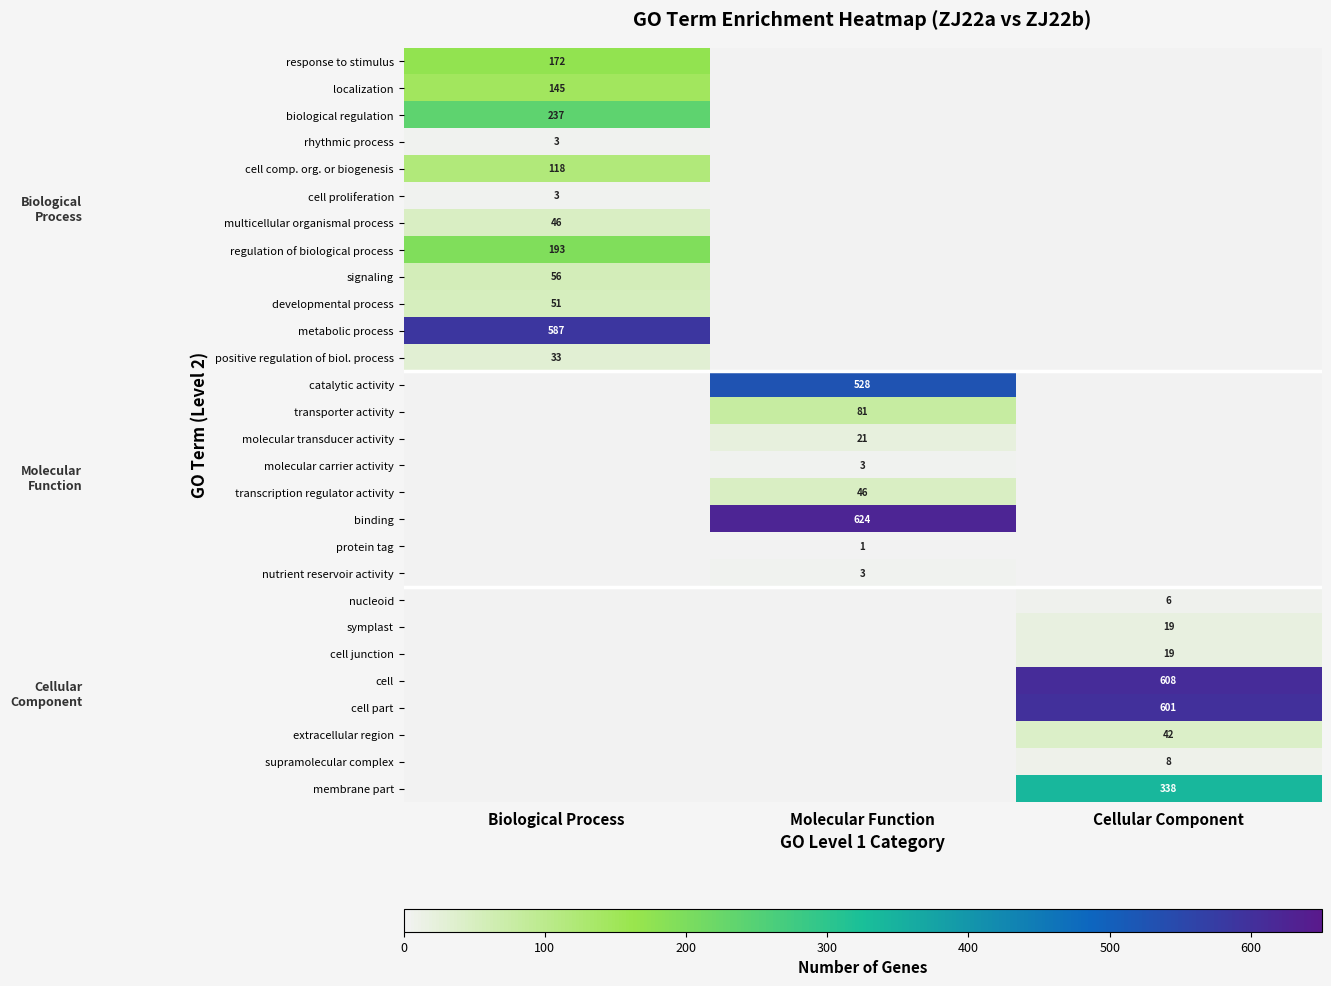

Is it true that extracellular region equals 23 at Cellular Component?

False